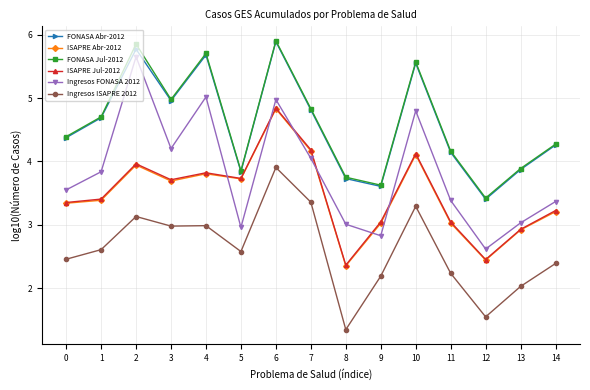

What is the lowest value of the ISAPRE Abr-2012 series?

2.4